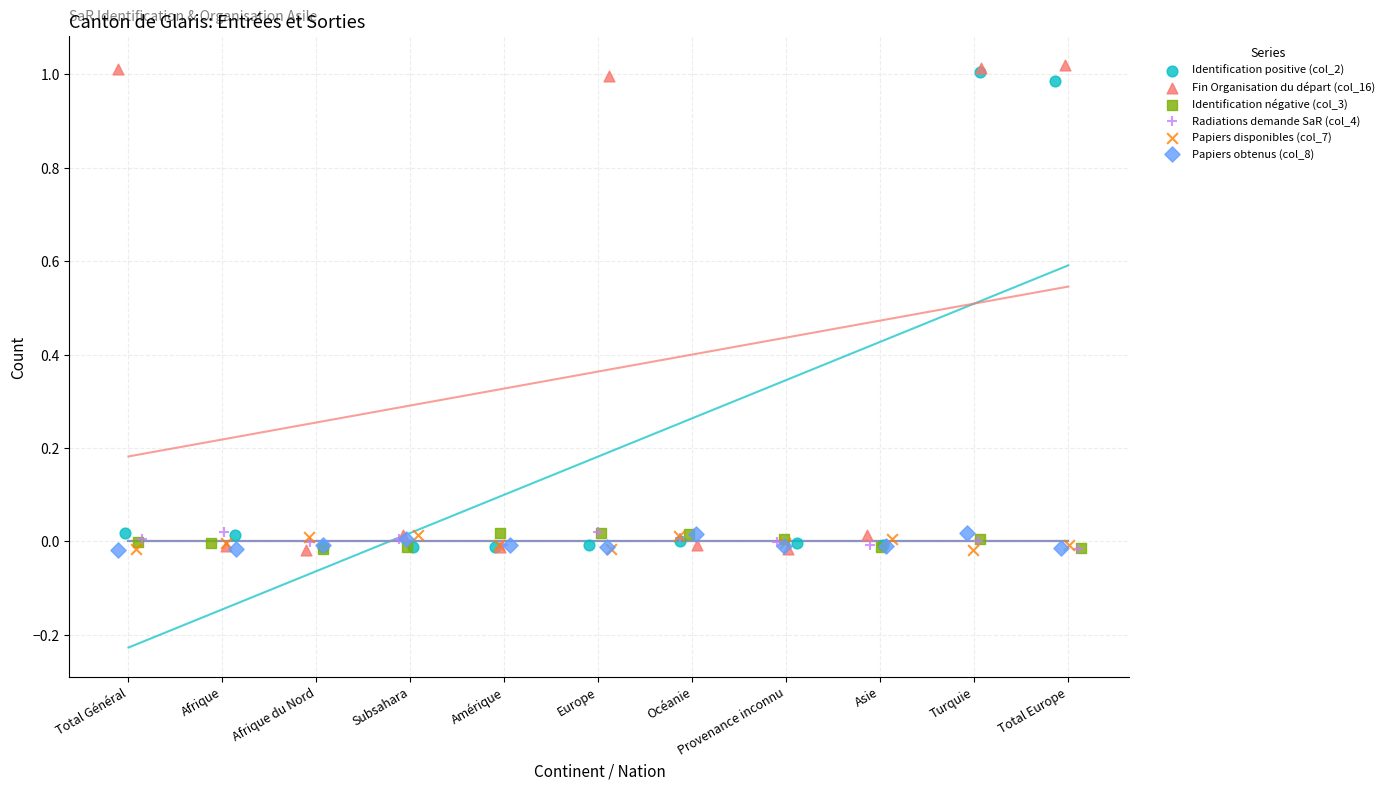

Which series reaches the maximum Y coordinate?

Fin Organisation du départ (col_16)